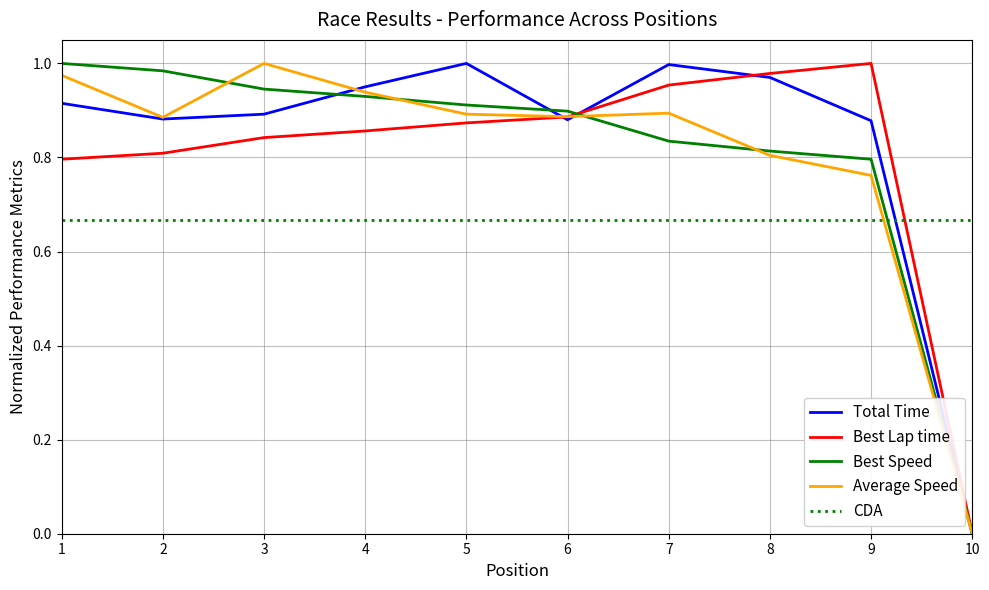

What is the maximum value shown in the chart?

1.0